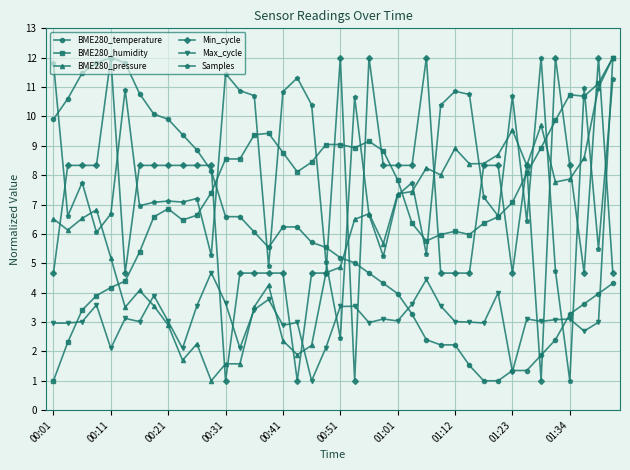

True or false: Min_cycle has more than 2 interior local peaks.

True